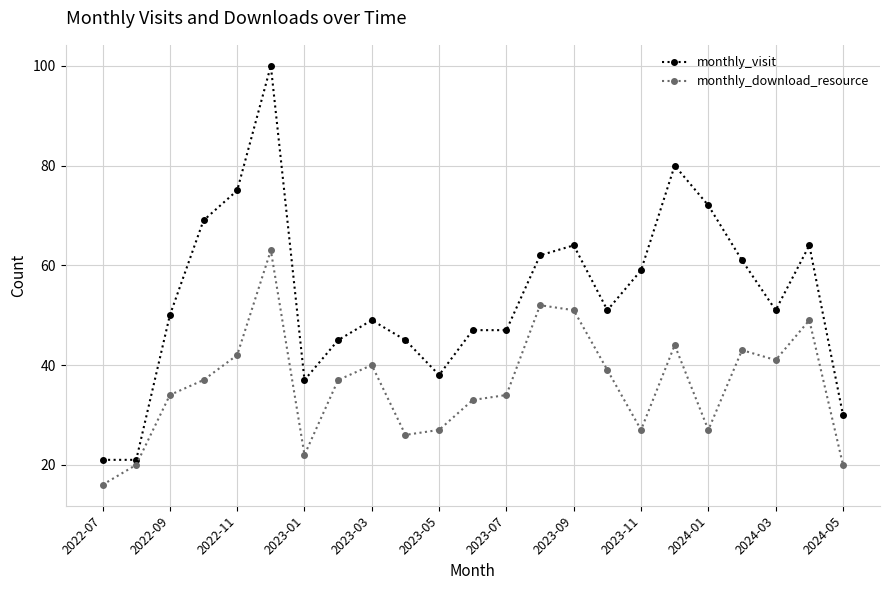

What is the difference between the maximum and minimum values in the monthly_visit series?

79